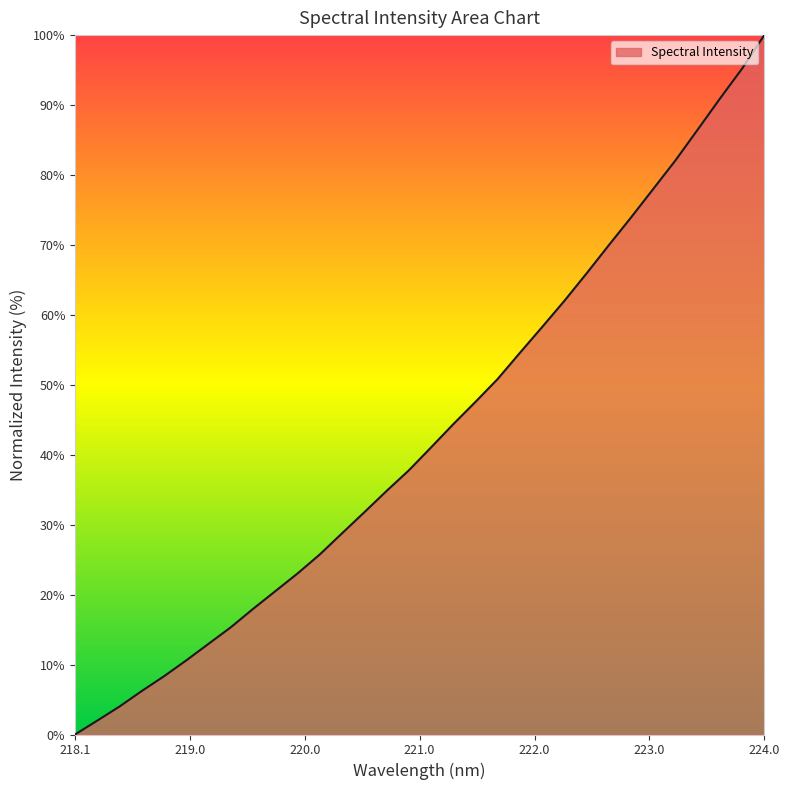

What is the greatest value displayed?

100.0